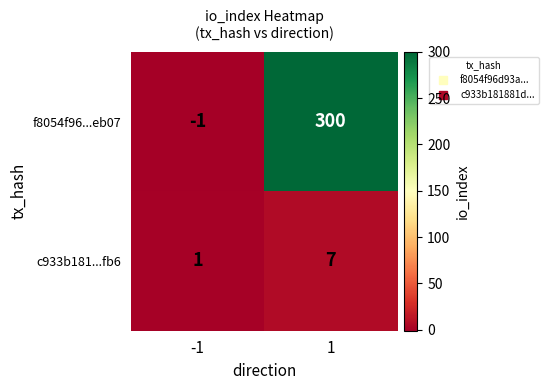

List the series in order of their overall mean, highest first.

f8054f96...eb07, c933b181...fb6